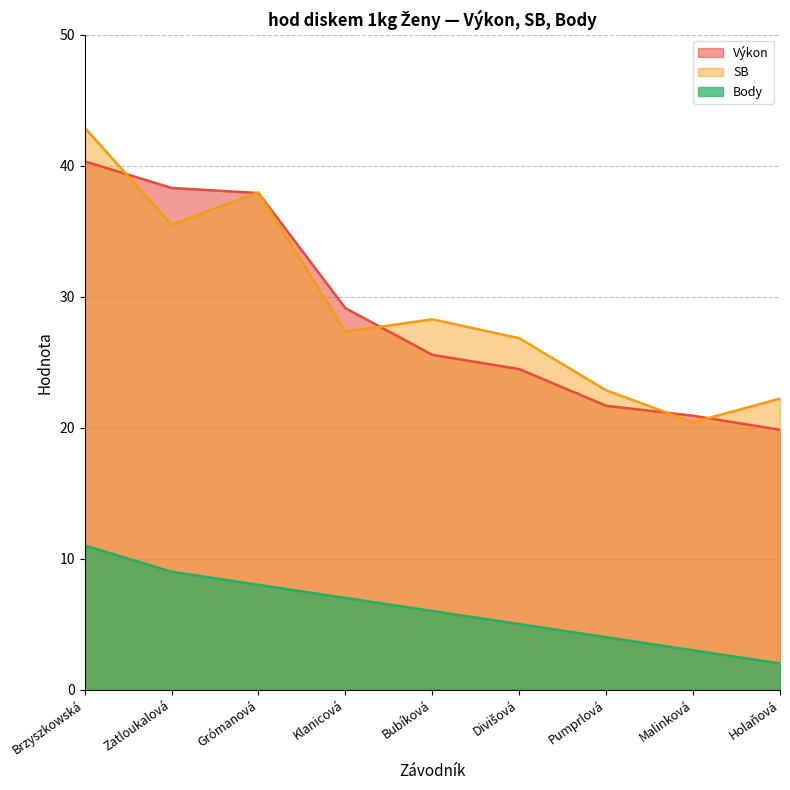

What is the value of the Body point at the 3rd from the left?

8.0